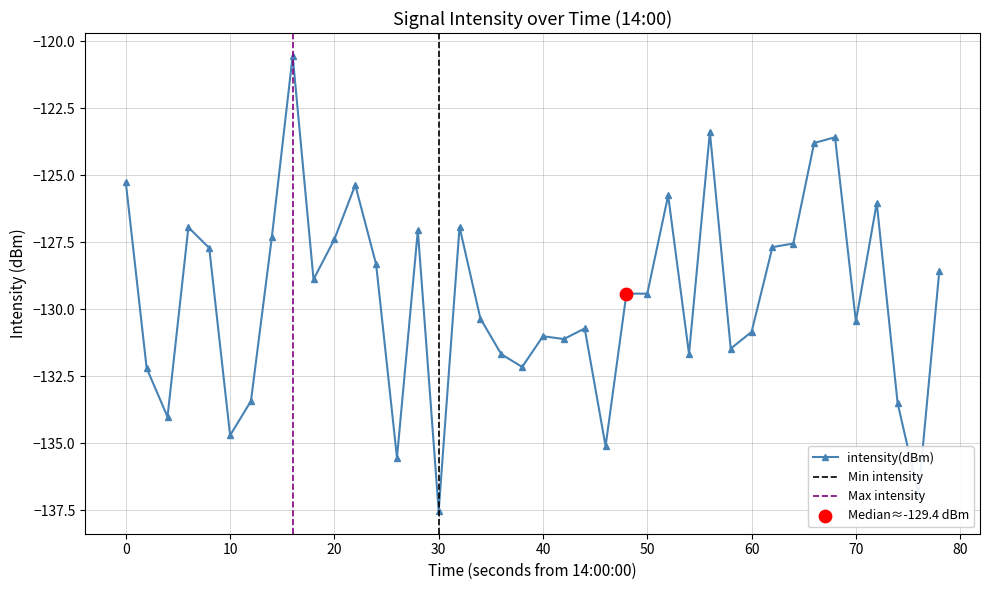

The value of intensity(dBm) at 0 is -125.3. True or false?

True